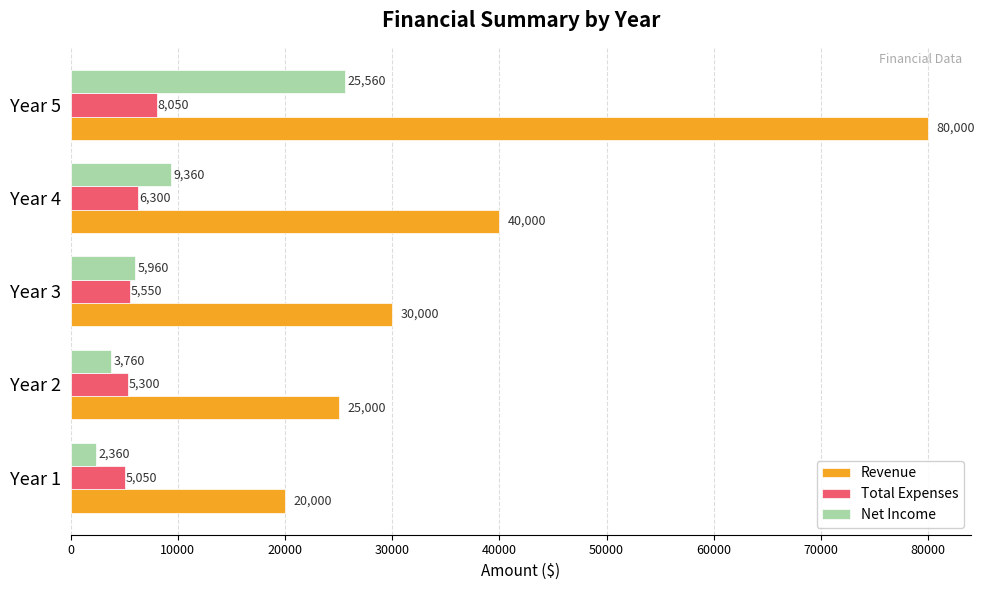

What is the smallest value displayed?

2360